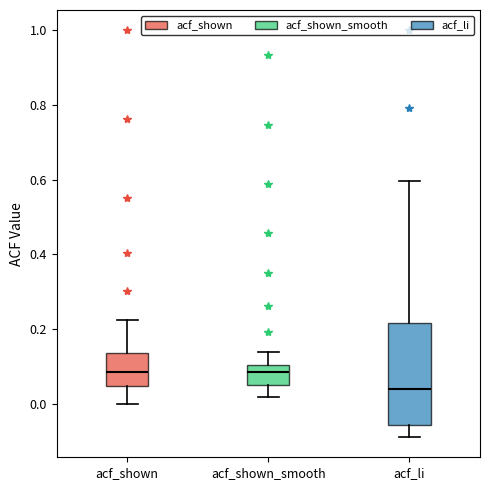

Reading left to right, read every box against the y-axis: the position of its median line, the range the box covers, and the ends of its whiskers. The values are not printed on the chart, so give them approximately, as read against the axis.

acf_shown: median 0.08, box 0.04 to 0.14, whiskers 0.00 to 0.22
acf_shown_smooth: median 0.08, box 0.04 to 0.10, whiskers 0.02 to 0.14
acf_li: median 0.04, box -0.06 to 0.22, whiskers -0.08 to 0.60